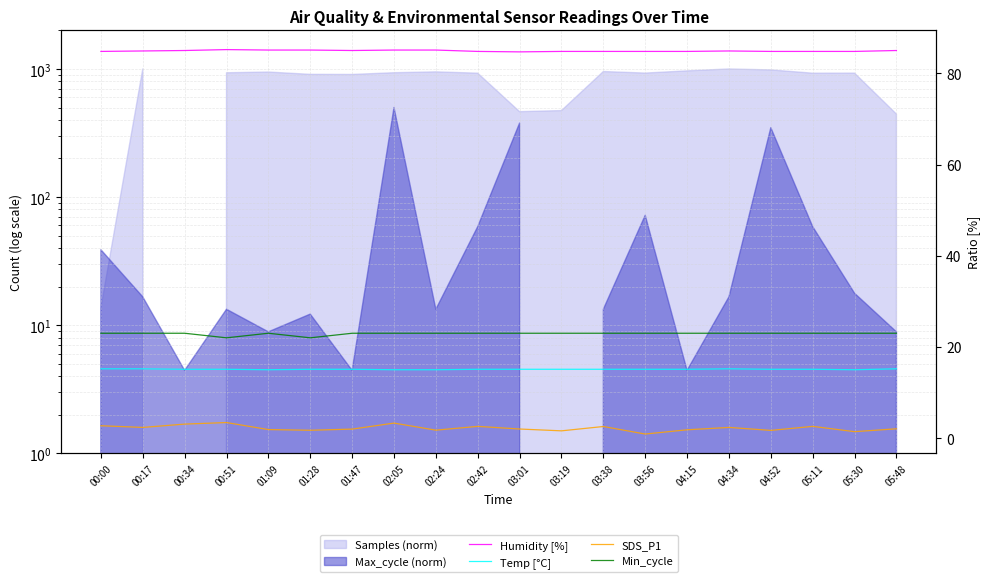

What is the difference between the second highest and minimum values in the Humidity [%] series?

0.4